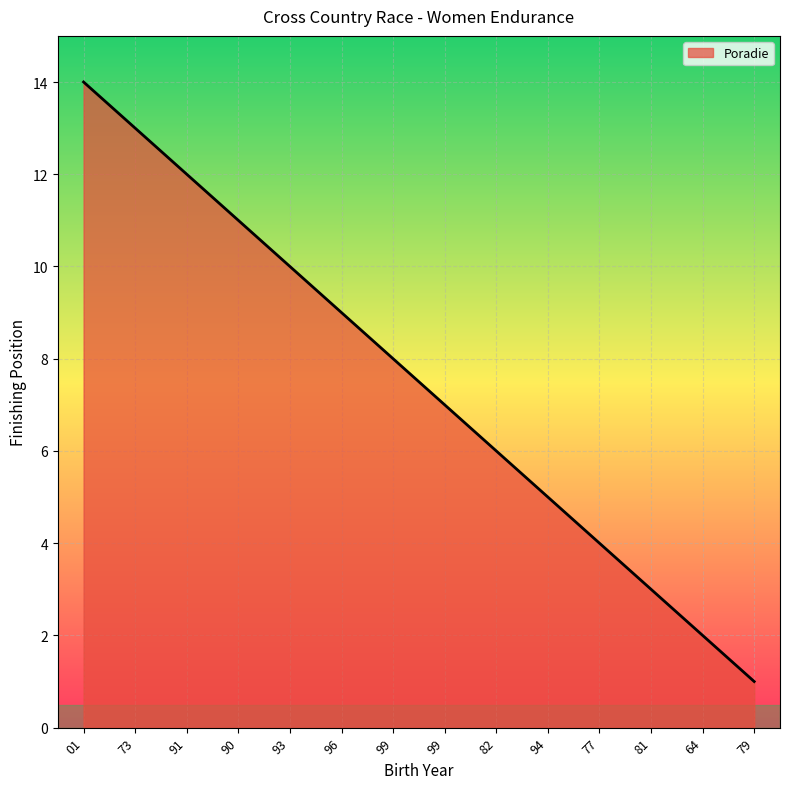

What is the ratio of the value at 99 to the value at 01?

0.6